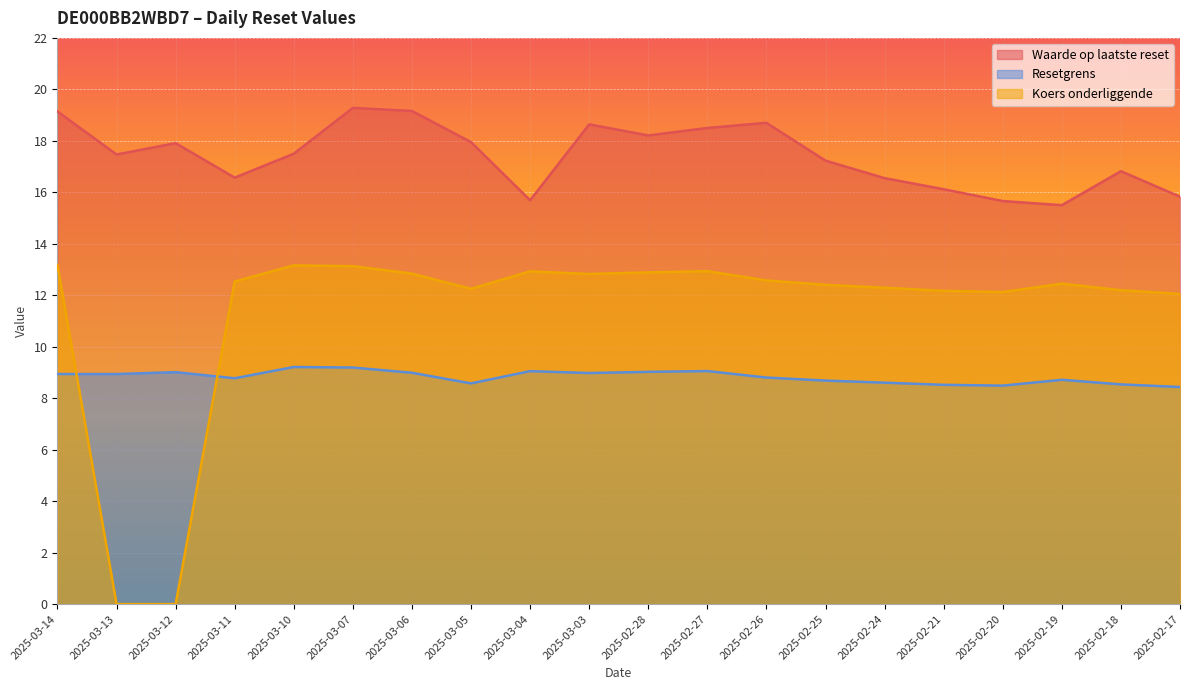

At which label is Koers onderliggende closest to 6?

2025-03-13